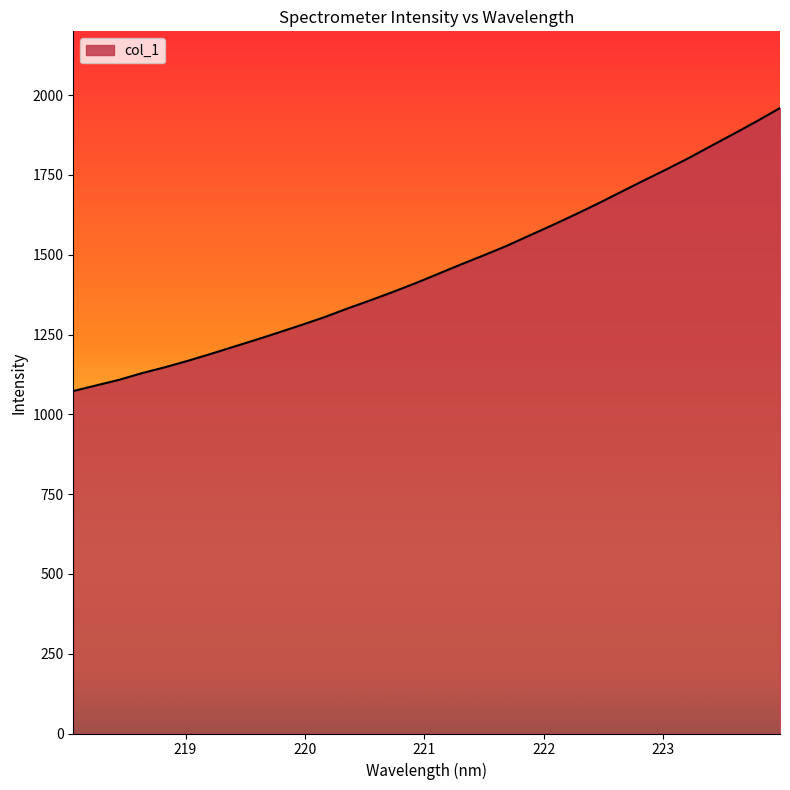

What is the greatest value displayed?

1959.7